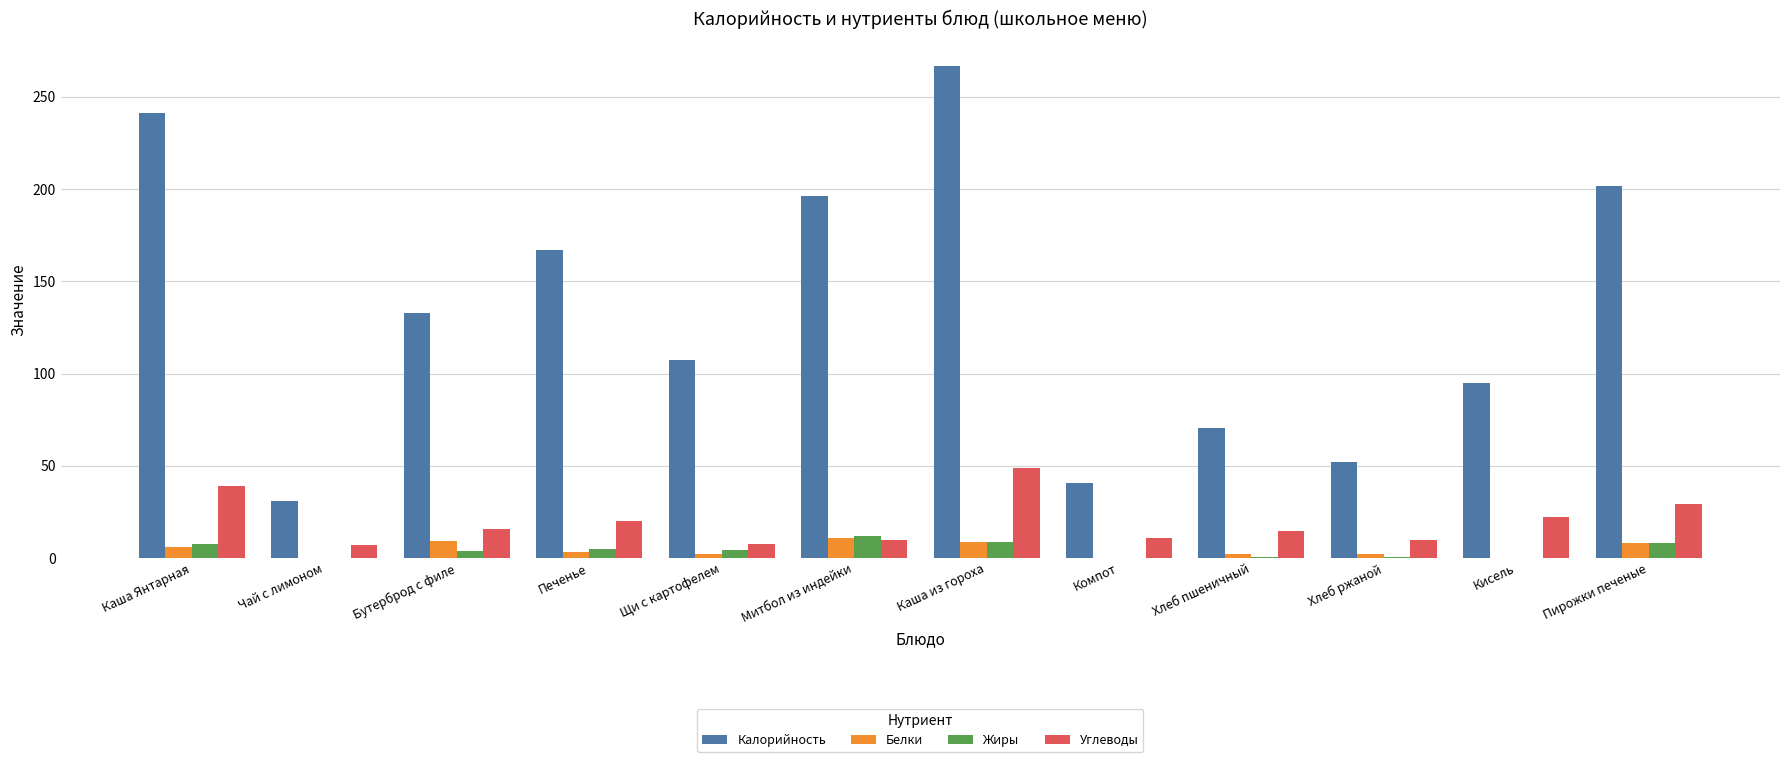

What is the greatest value displayed?

266.5